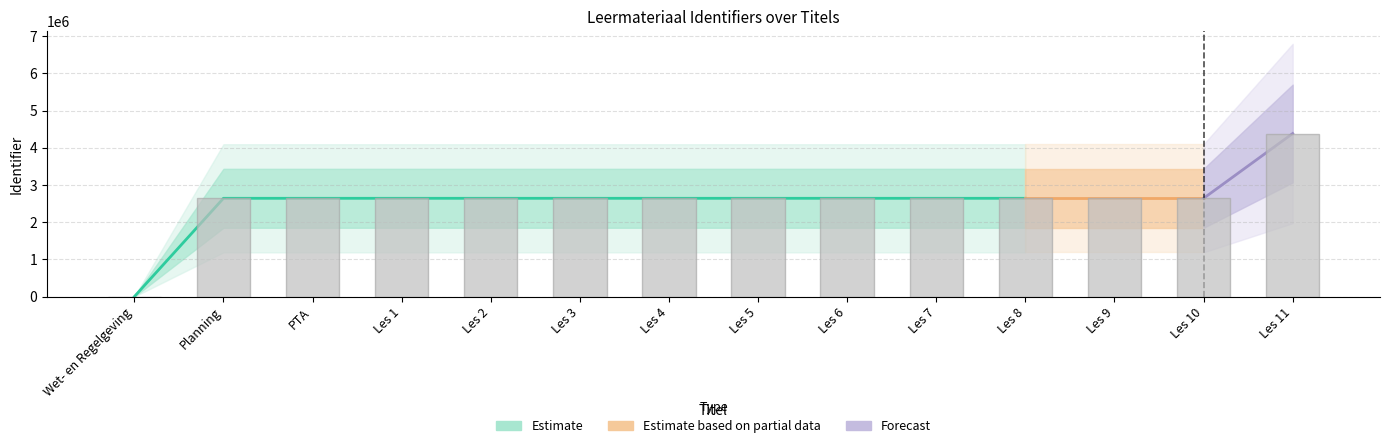

What is the sum of all values?

36094912